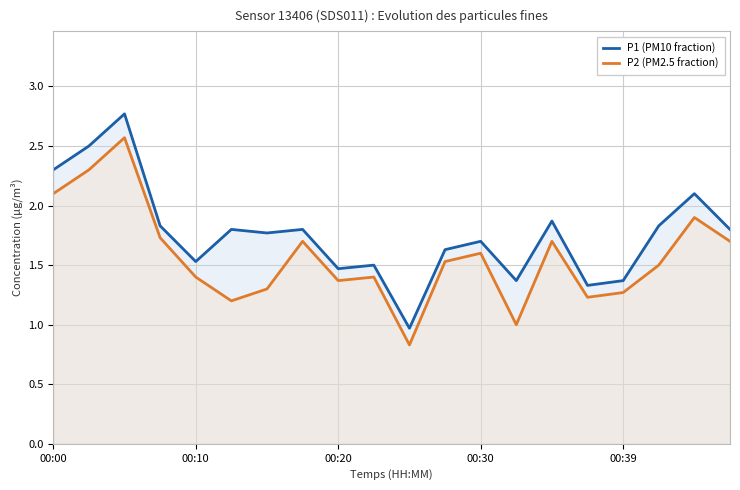

Count the number of data series in this chart.

2